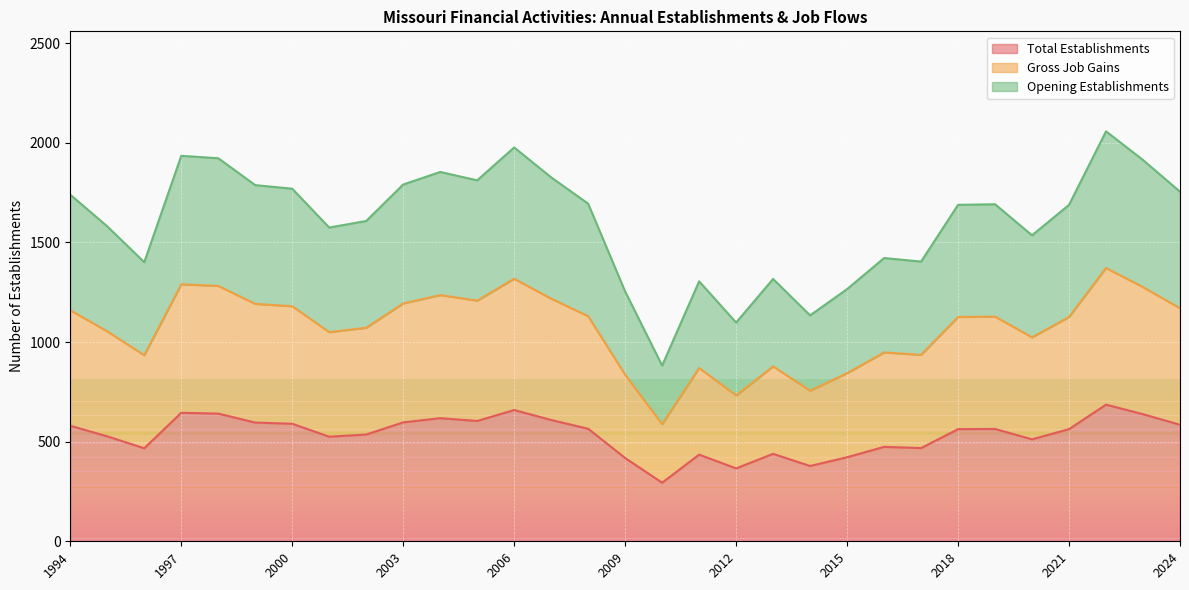

At how many categories does at least one series exceed 871?

31